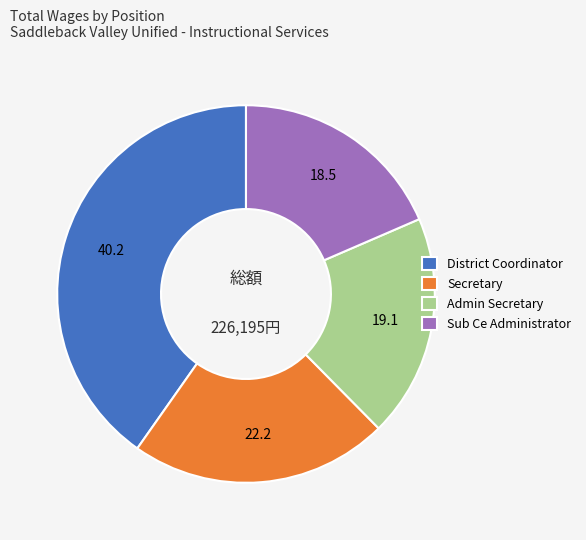

Which category has the biggest portion of the pie?

District Coordinator